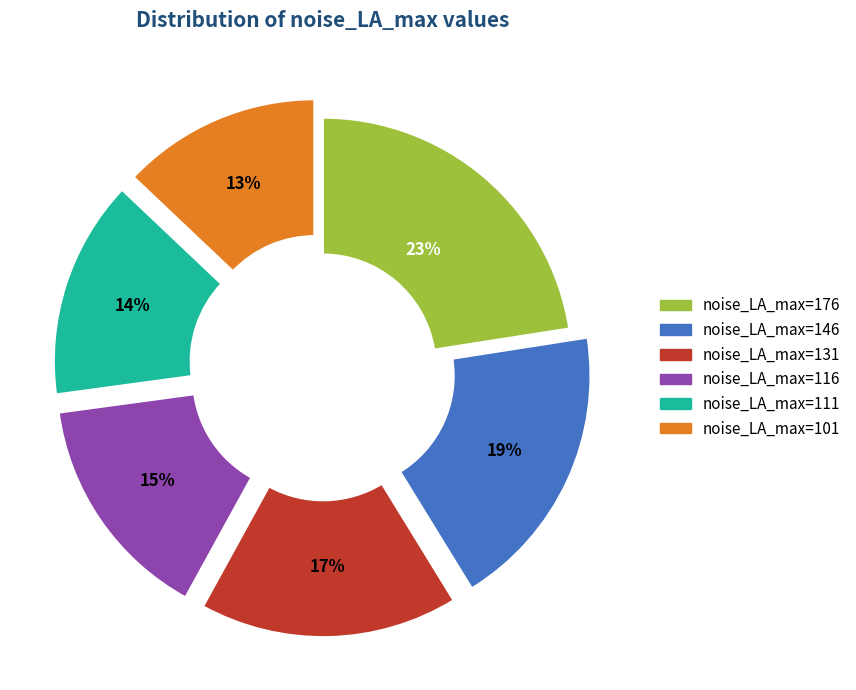

The noise_LA_max=101 slice represents 21% of the pie. True or false?

False